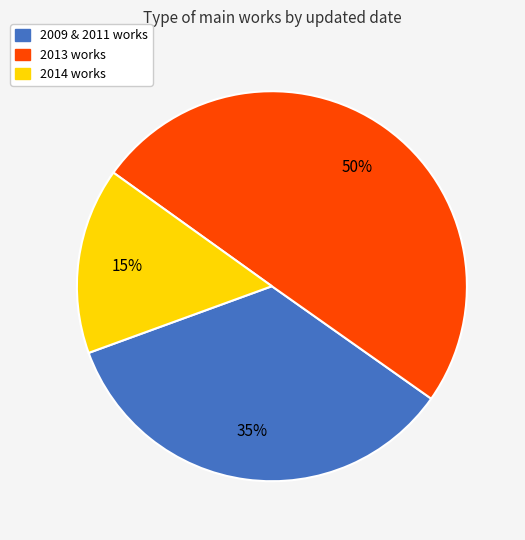

Is the sum of 2009 & 2011 works and 2013 works greater than half?

Yes